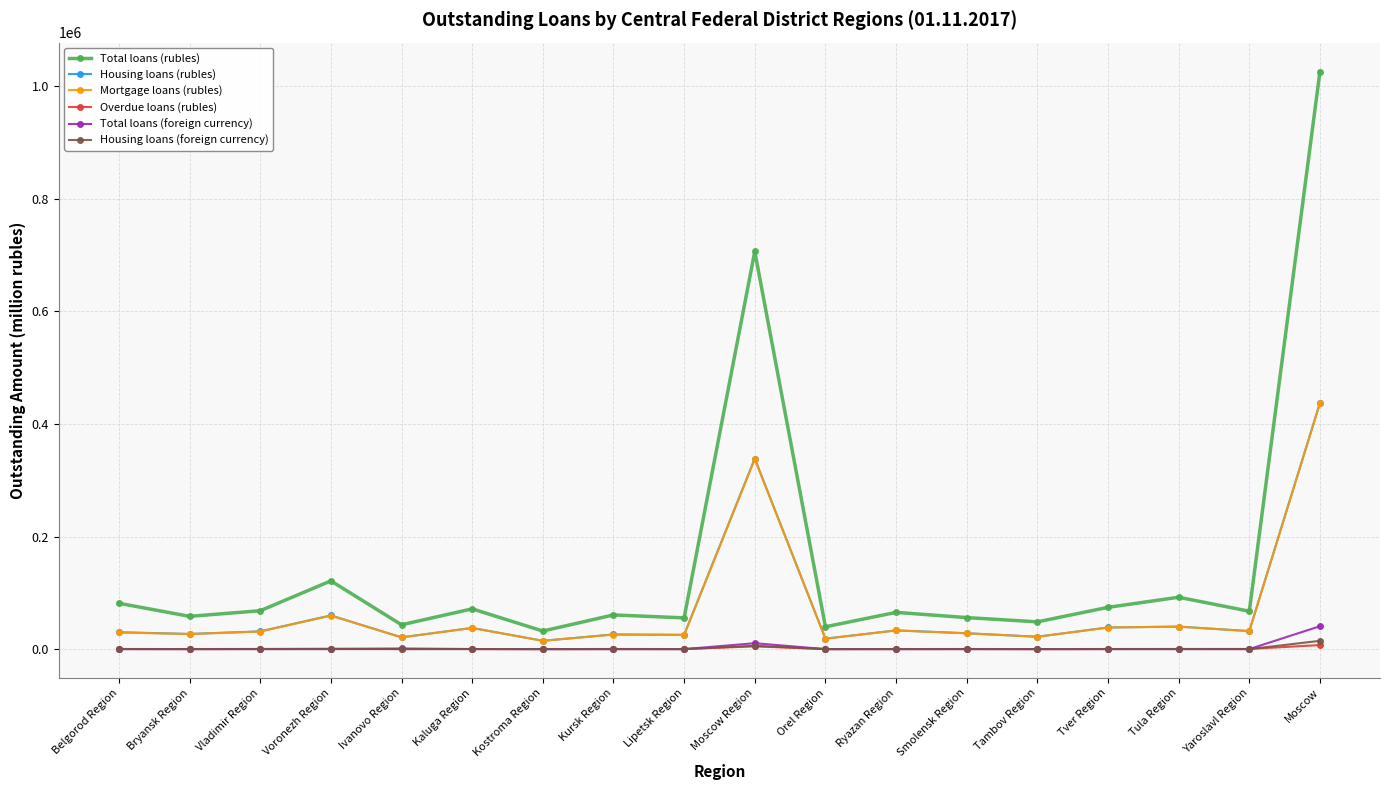

What is the label of the 1st point from the left?

Belgorod Region